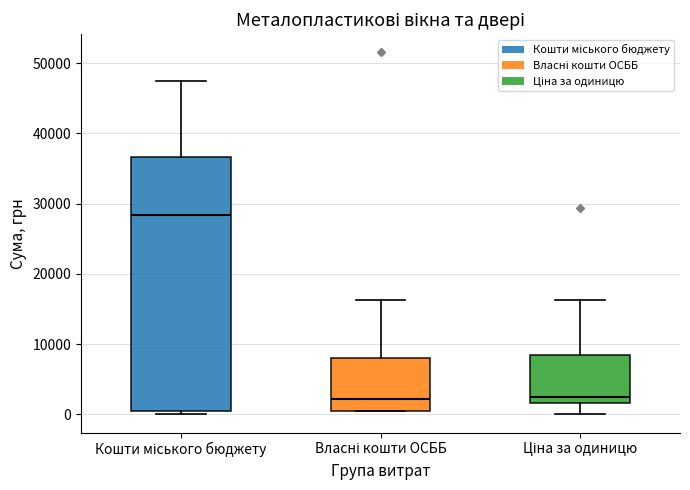

Where is the upper edge of the box for Кошти міського бюджету on the y-axis? The values are not printed on the chart, so give them approximately, as read against the axis.

37000